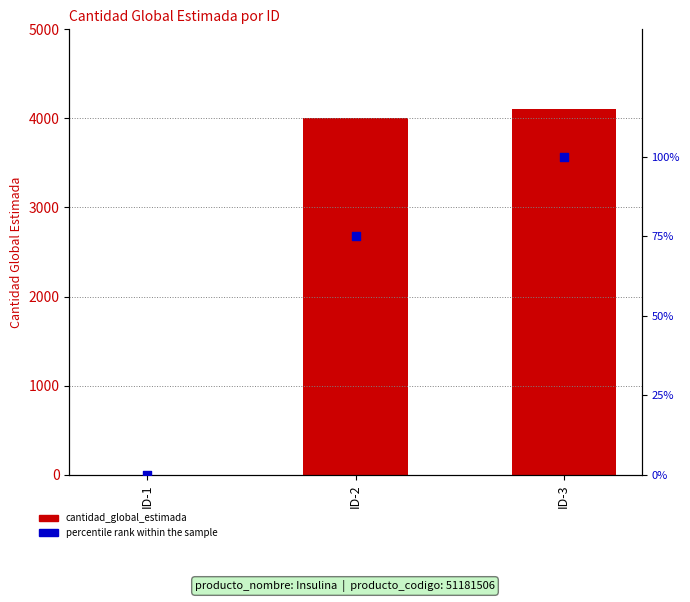

Which series has the widest spread of Y values?

cantidad_global_estimada